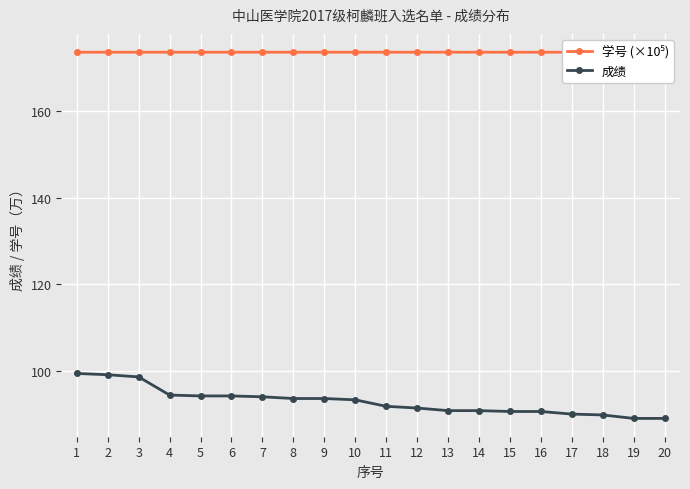

What is the sum of all 成绩 values?

1858.2